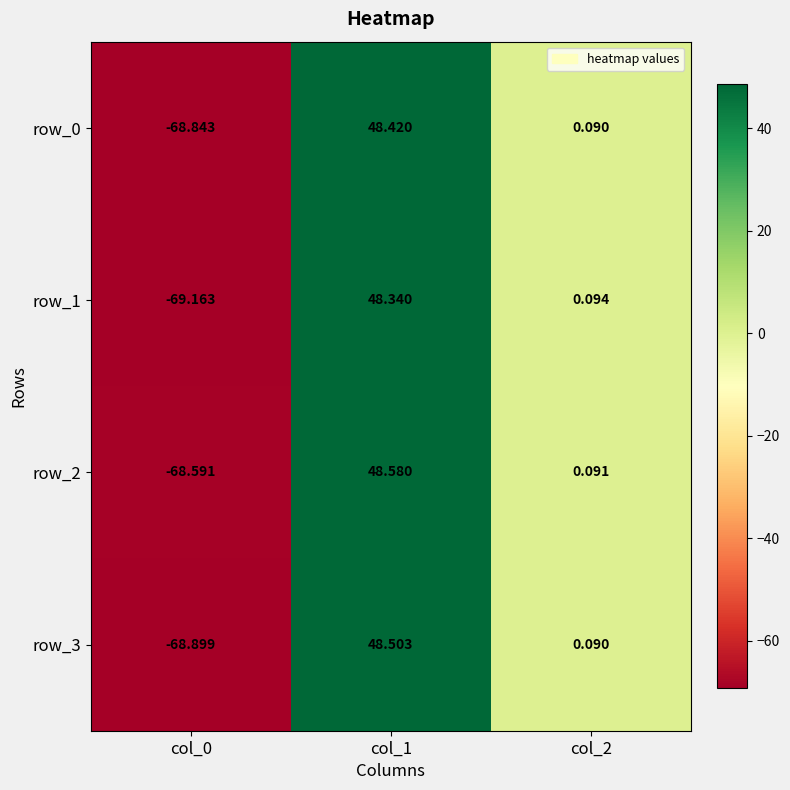

Which series has the largest total across all categories?

row_2